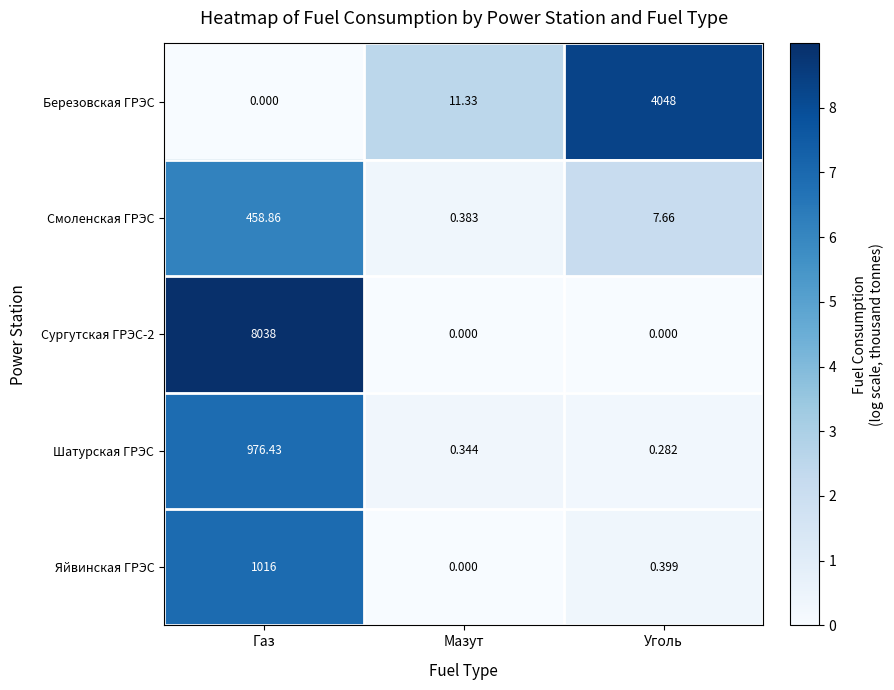

At which label does Смоленская ГРЭС first exceed 7?

Газ